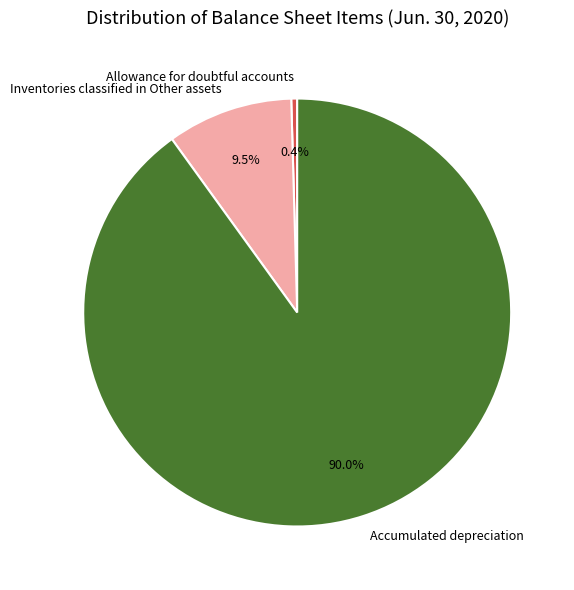

How many segments does this pie chart have?

3